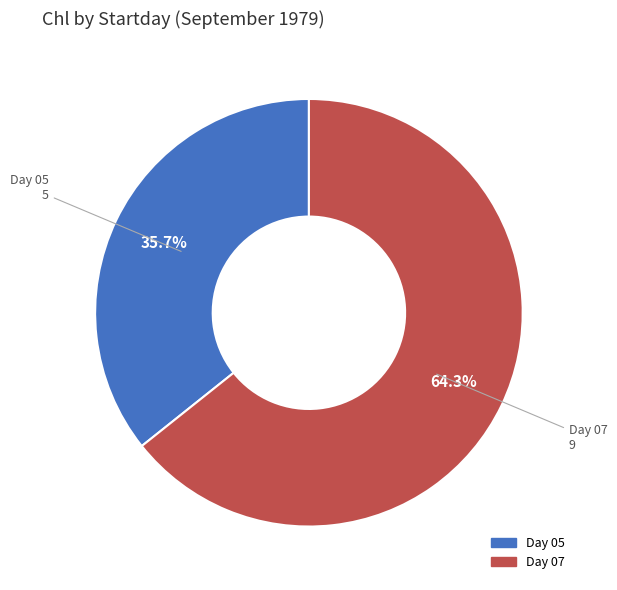

Is there any slice that represents more than half of the pie?

Yes